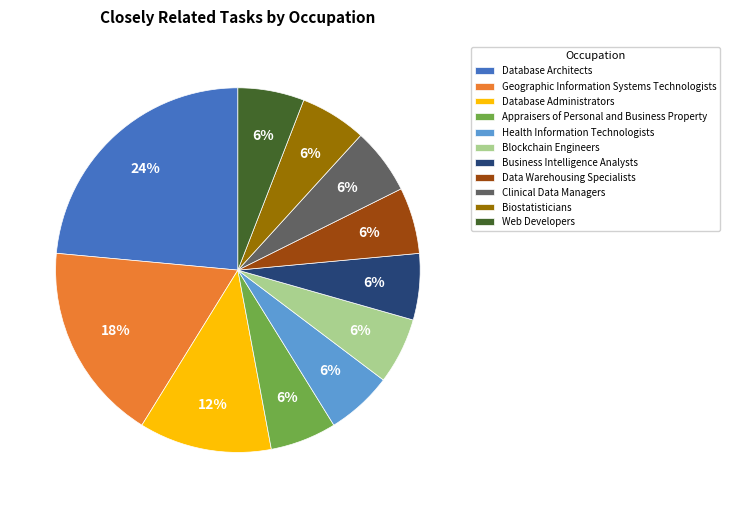

Does Database Architects account for over 50% of the chart?

No